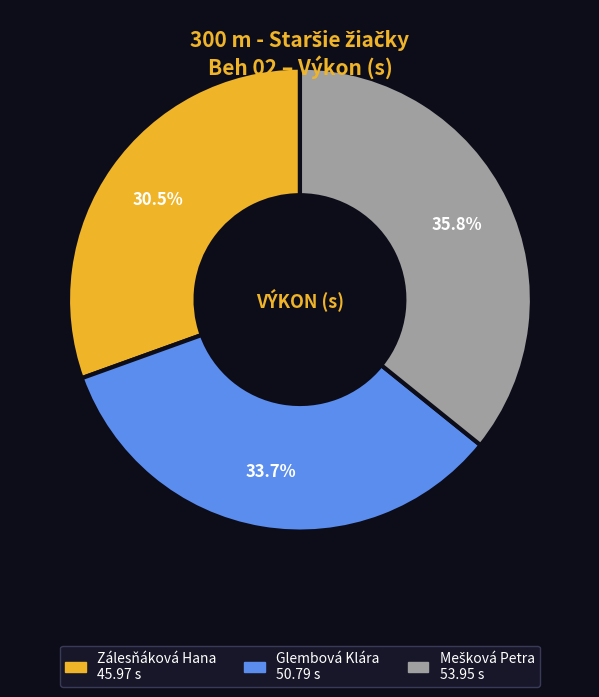

What is the smallest slice in the pie chart?

Zálesňáková Hana